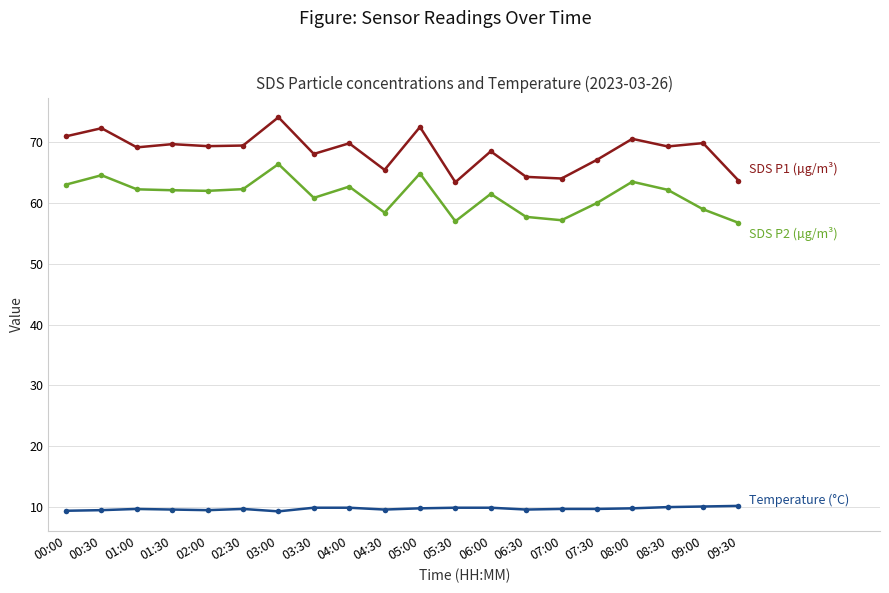

What is the label of the 5th point from the left?

02:00